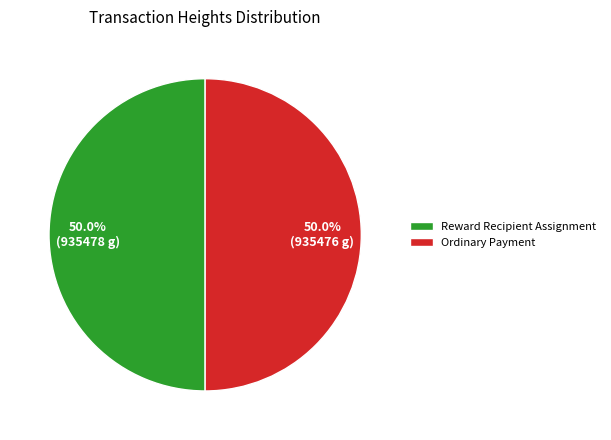

Approximately how many times larger is the value at Reward Recipient Assignment compared to Ordinary Payment?

1.0